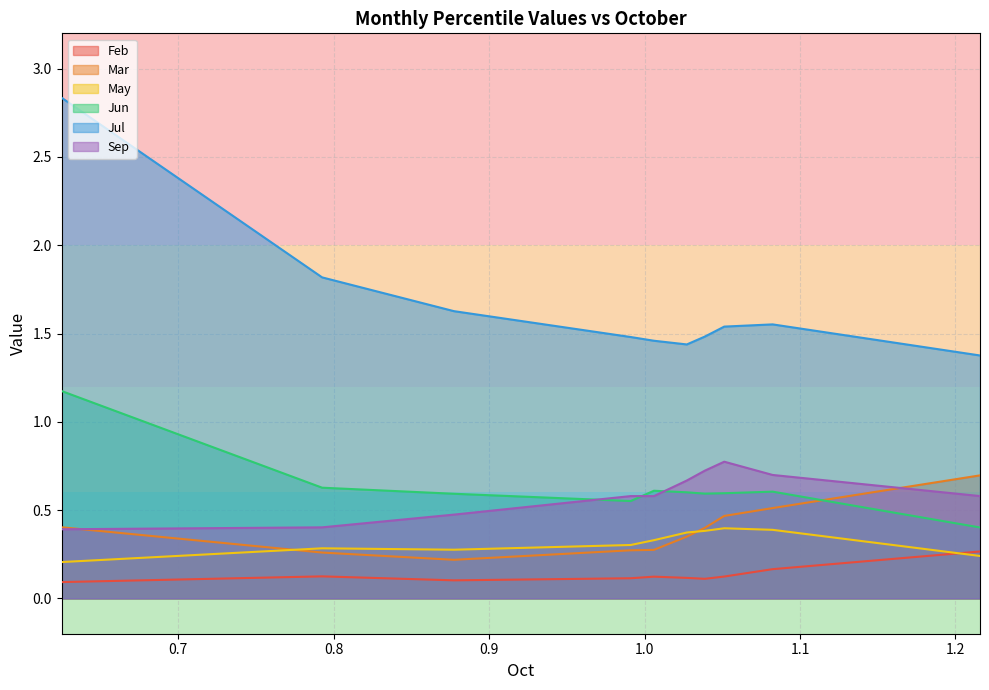

True or false: Mar and Jun intersect in this chart.

True